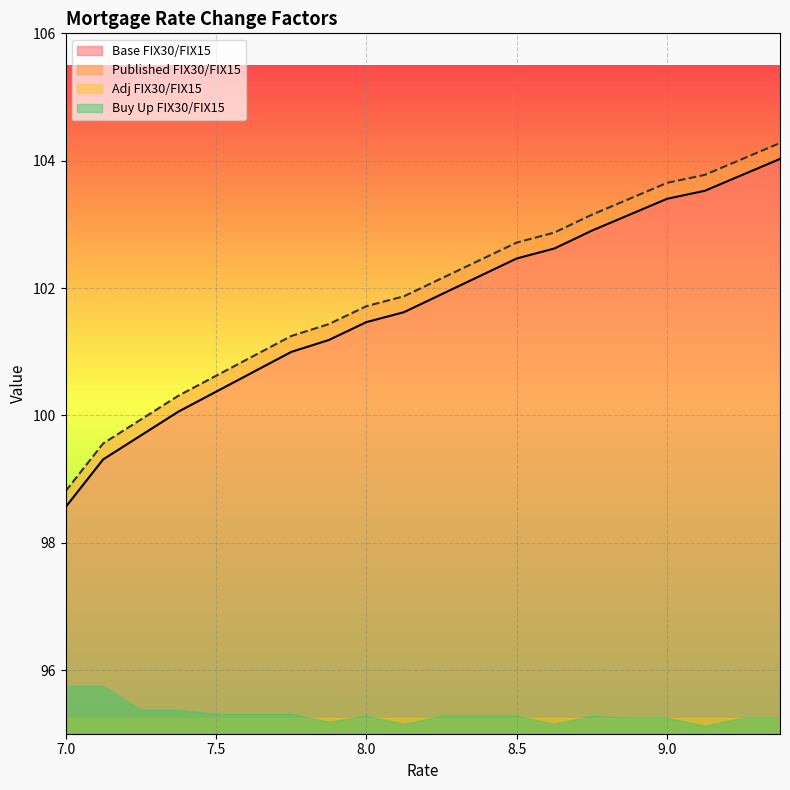

Is it true that Published FIX30/FIX15 equals 147.3 at 7.375?

False